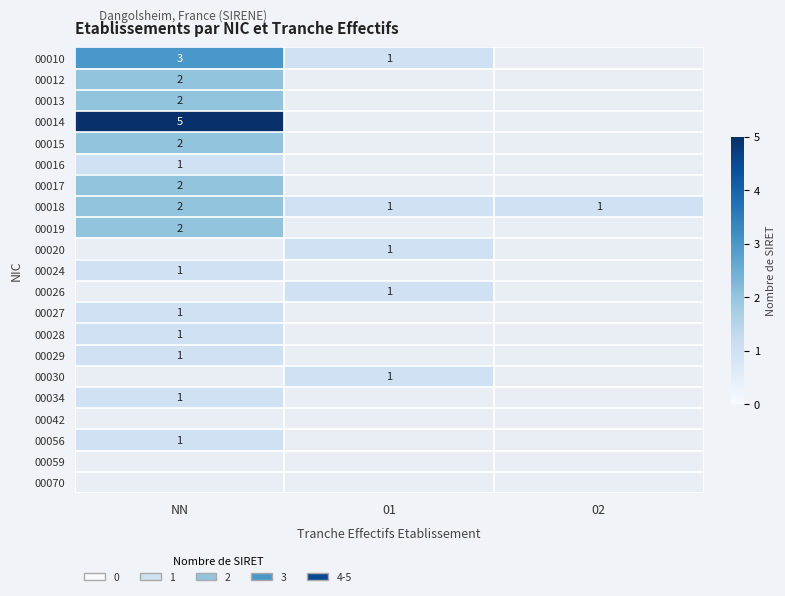

At which label does 00018 reach its peak?

NN